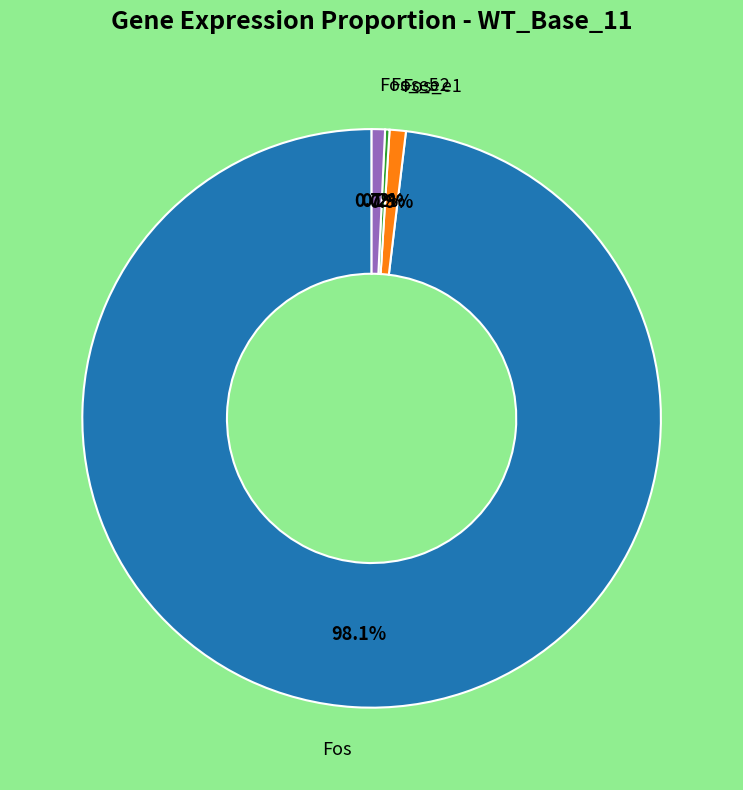

To the nearest percent, what is the difference between the largest and smallest slice percentages?

98%